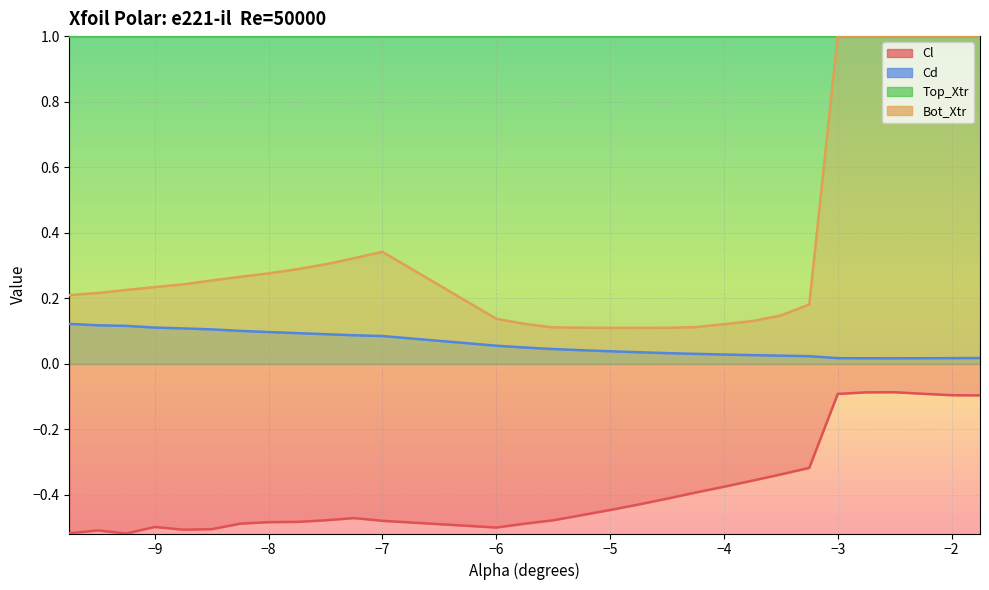

Which series has the largest total across all categories?

Bot_Xtr